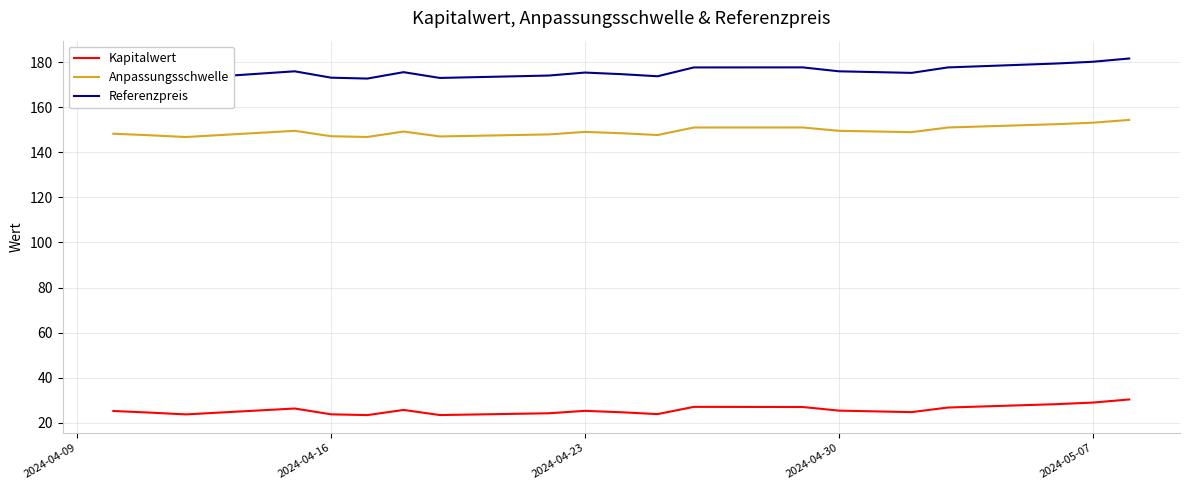

The Kapitalwert series shows 25.4 at 2024-04-23. True or false?

True